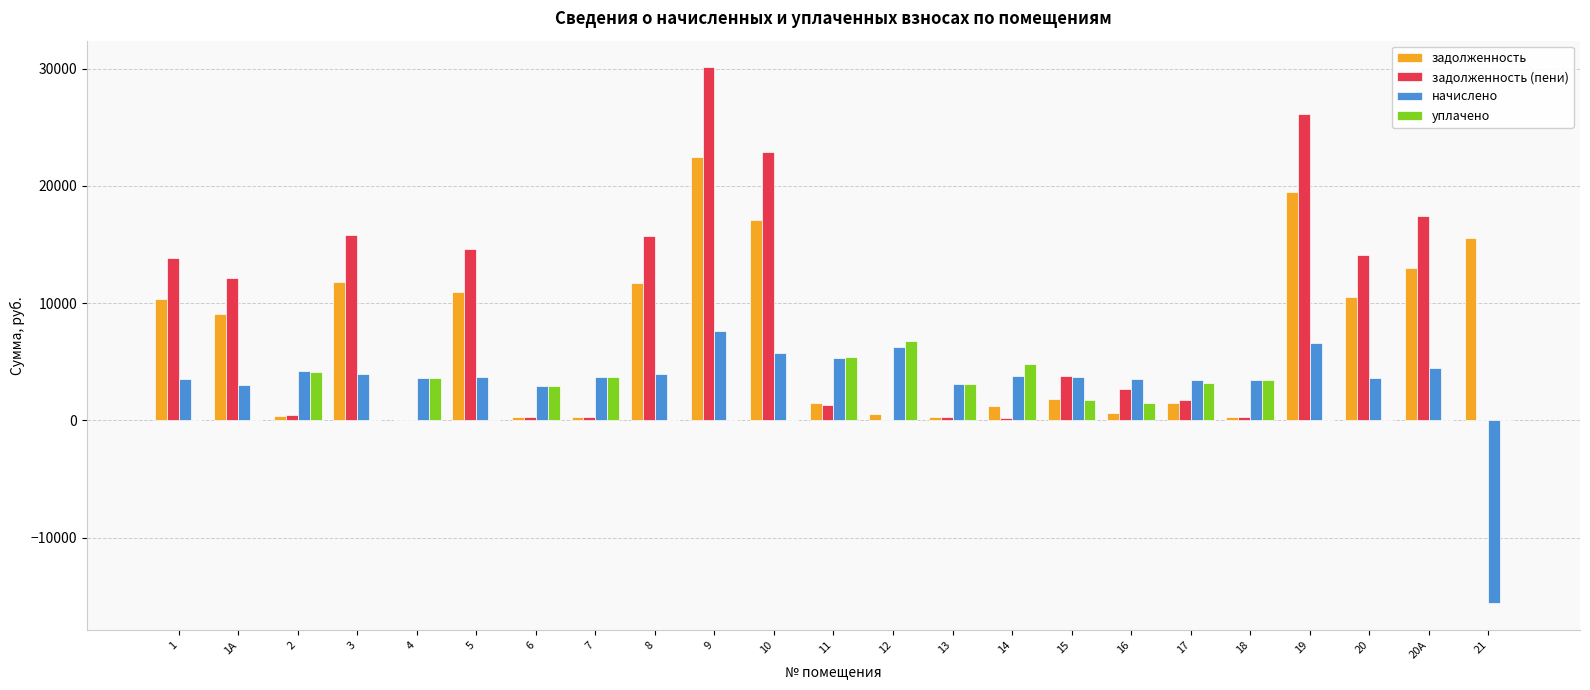

What is the maximum value for начислено?

7598.4